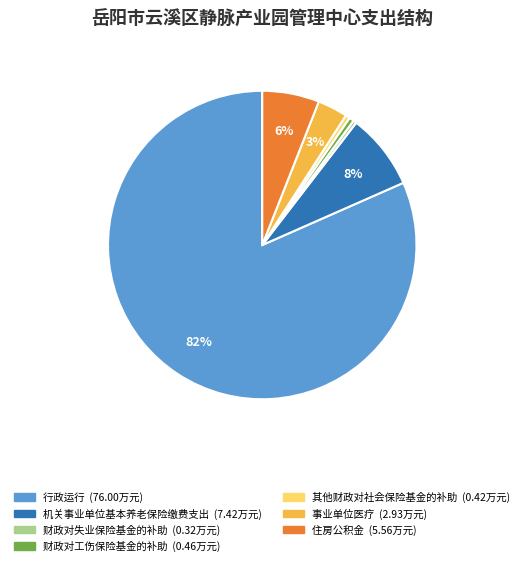

To the nearest percent, what is the combined percentage of 其他财政对社会保险基金的补助 and 机关事业单位基本养老保险缴费支出?

8%